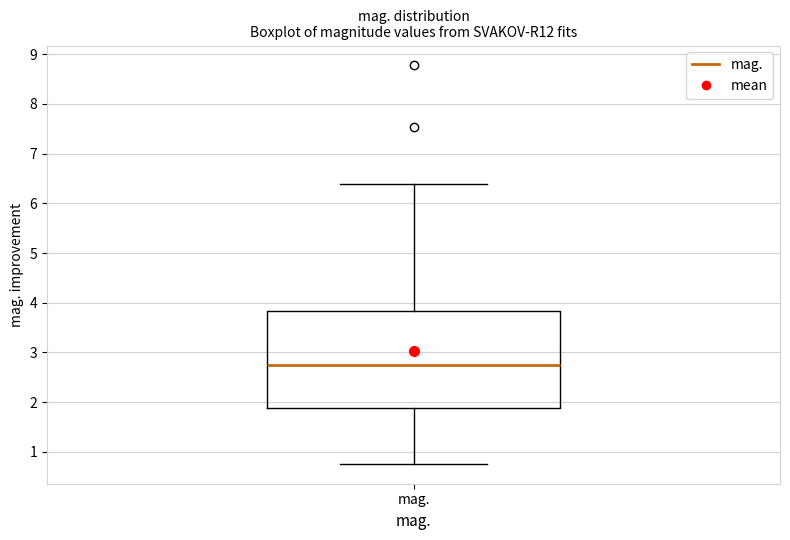

Transcribe this box plot: give where the median line is, the range the box spans, and where the two whiskers end, as read against the y-axis. The values are not printed on the chart, so give them approximately, as read against the axis.

median 2.8, box 1.9 to 3.8, whiskers 0.8 to 6.4